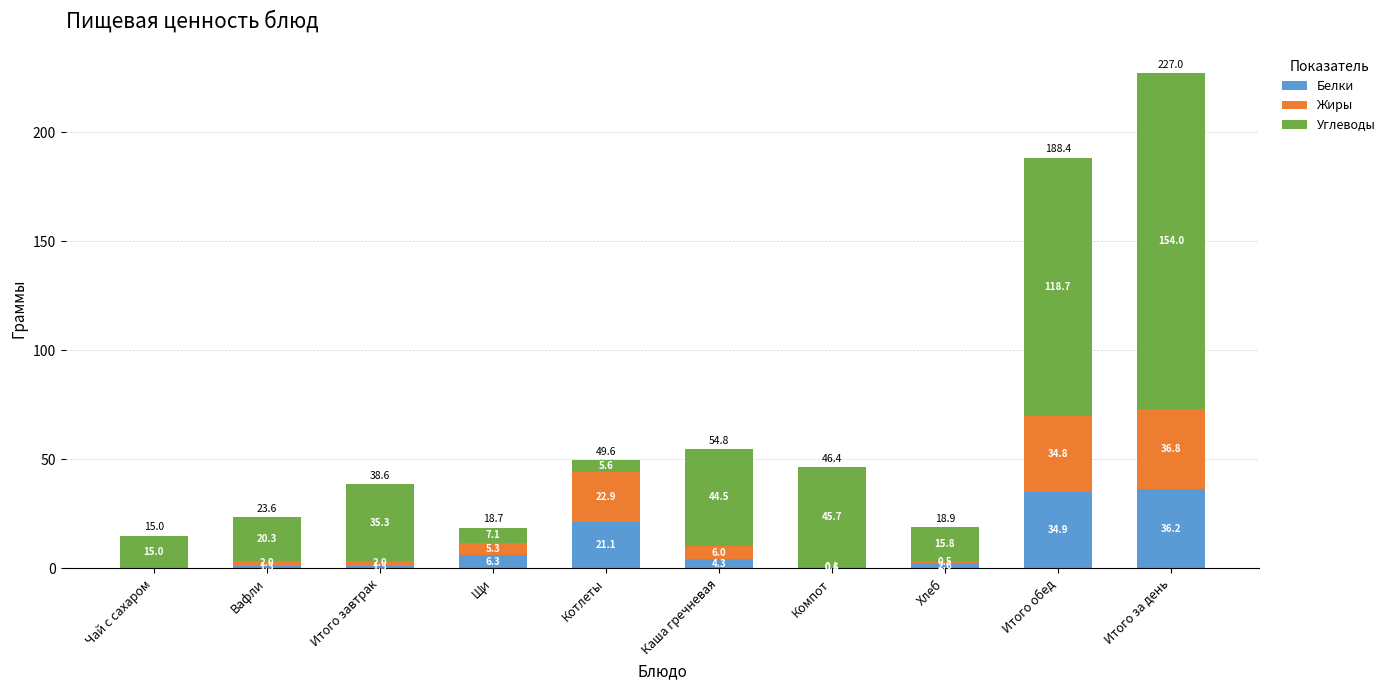

What is the highest value of the Белки series?

36.2